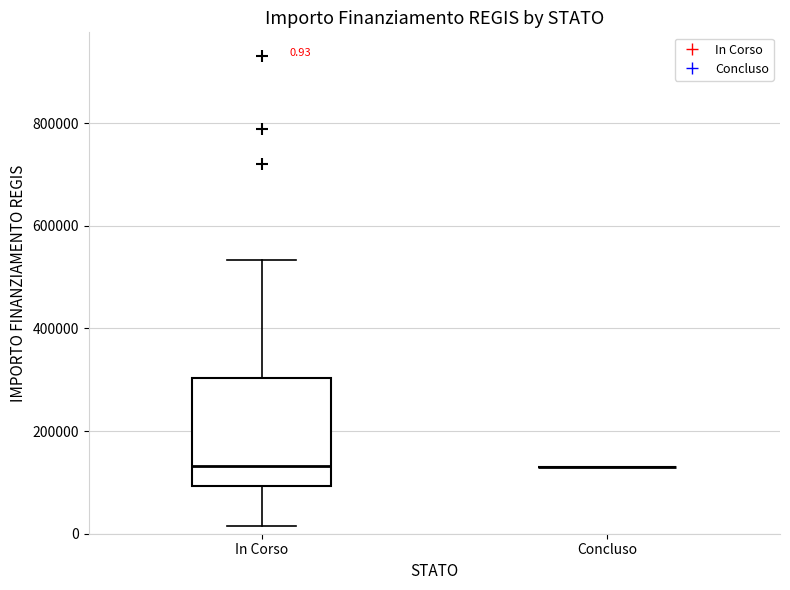

Which box is the tallest, from its lower edge to its upper edge?

In Corso